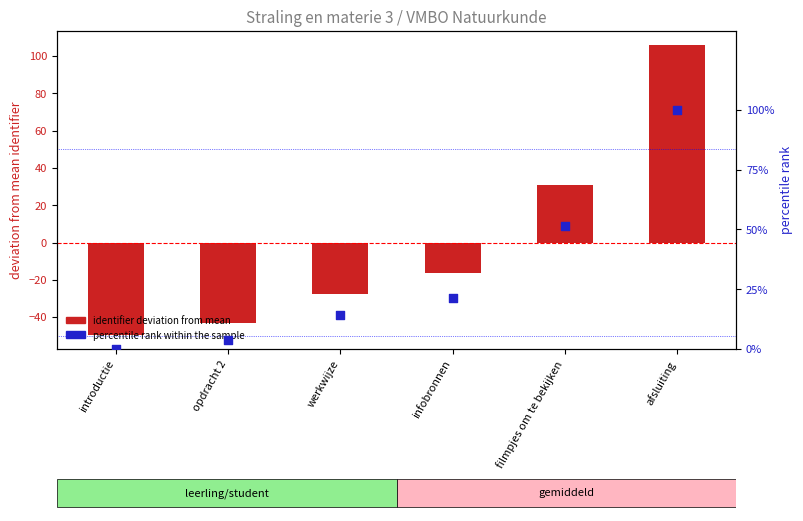

Which series reaches the minimum Y coordinate?

identifier deviation from mean